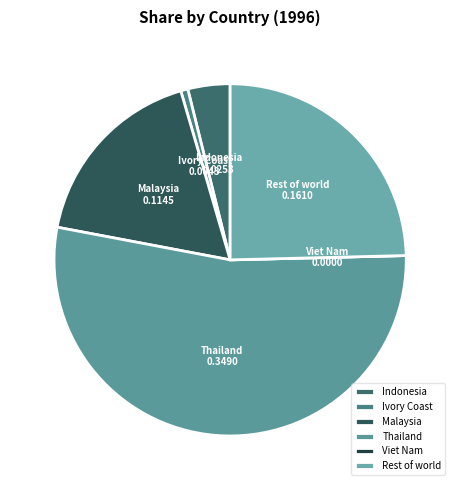

Is the sum of Ivory Coast and Indonesia greater than half?

No